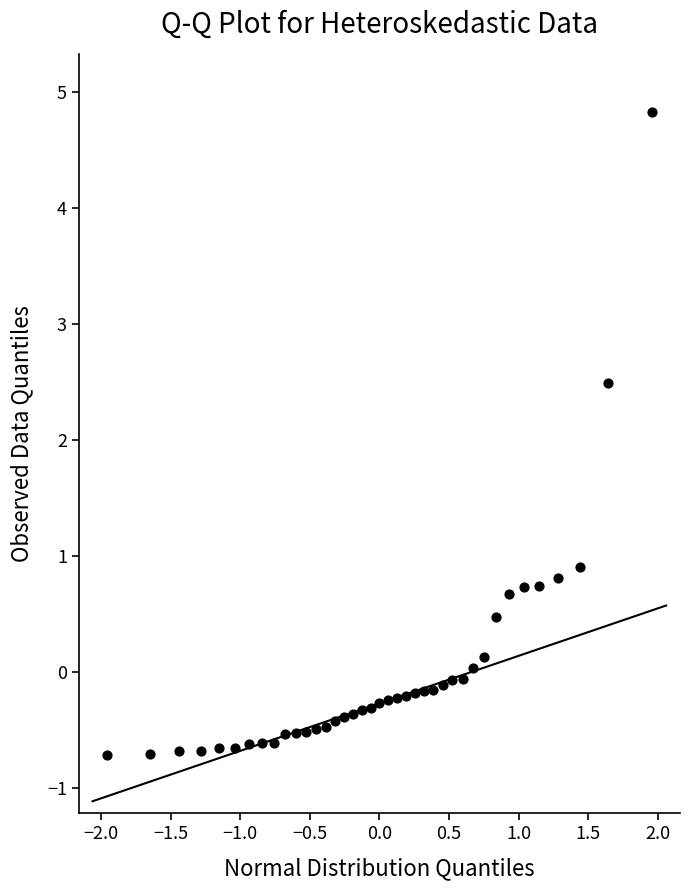

What Y value in the scatter plot is closest to 2?

2.5